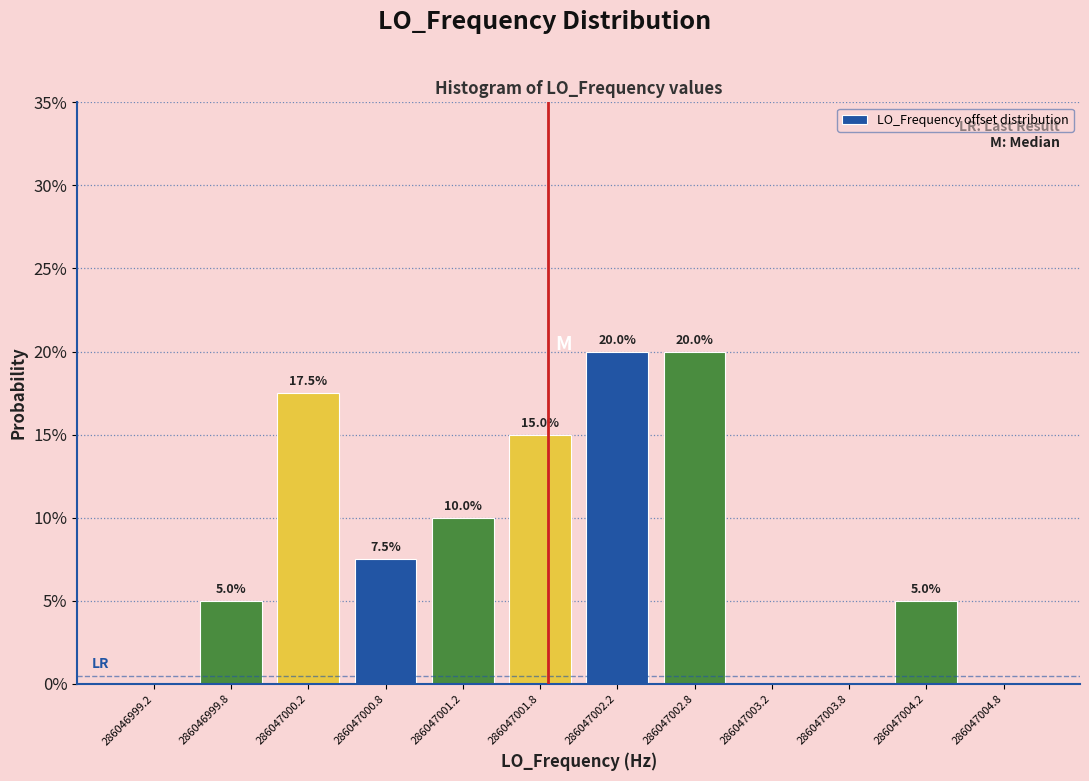

Are the bars horizontal?

No